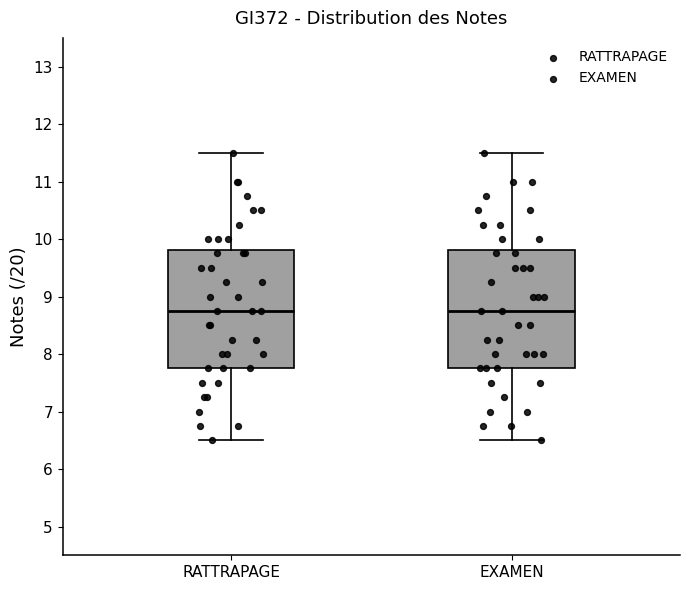

Reading left to right, transcribe this box plot: for each box, give where its median line is, the range the box spans, and where its two whiskers end, as read against the y-axis. The values are not printed on the chart, so give them approximately, as read against the axis.

RATTRAPAGE: median 8.8, box 7.8 to 9.8, whiskers 6.5 to 11.5
EXAMEN: median 8.8, box 7.8 to 9.8, whiskers 6.5 to 11.5